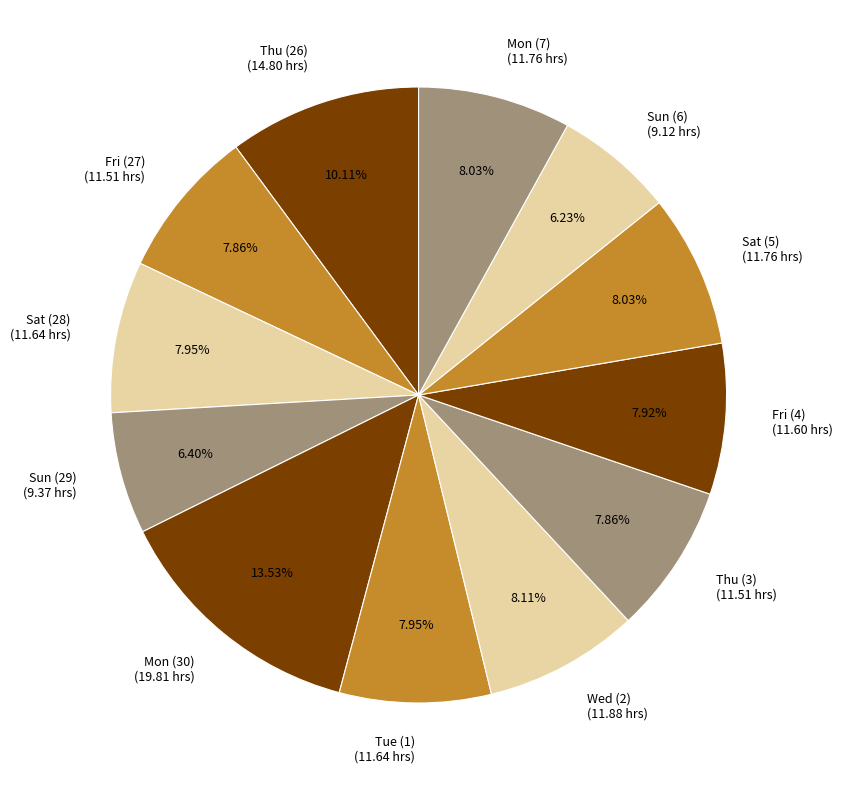

What is the ratio of the value at Sun (29) to the value at Fri (27)?

0.8